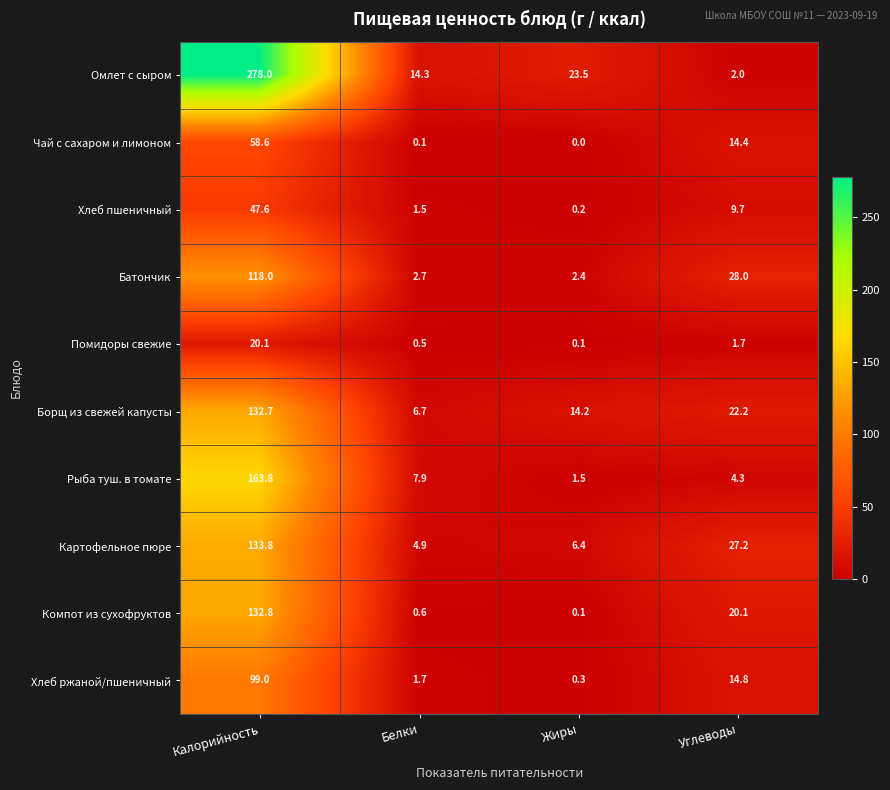

How many values in the Чай с сахаром и лимоном series are below 14?

2